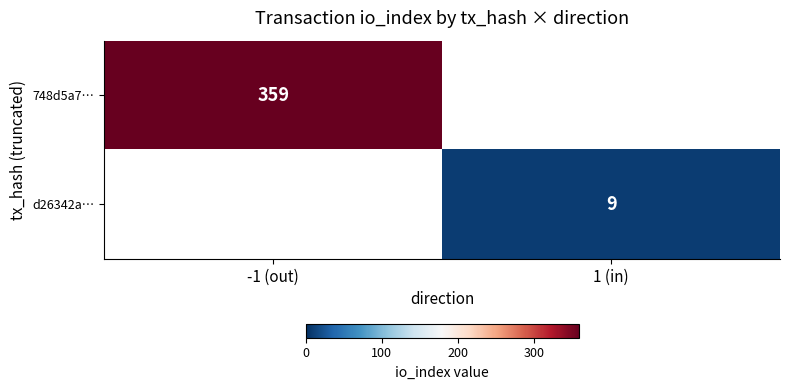

True or false: d26342a… has a value of 9 at 1 (in).

True